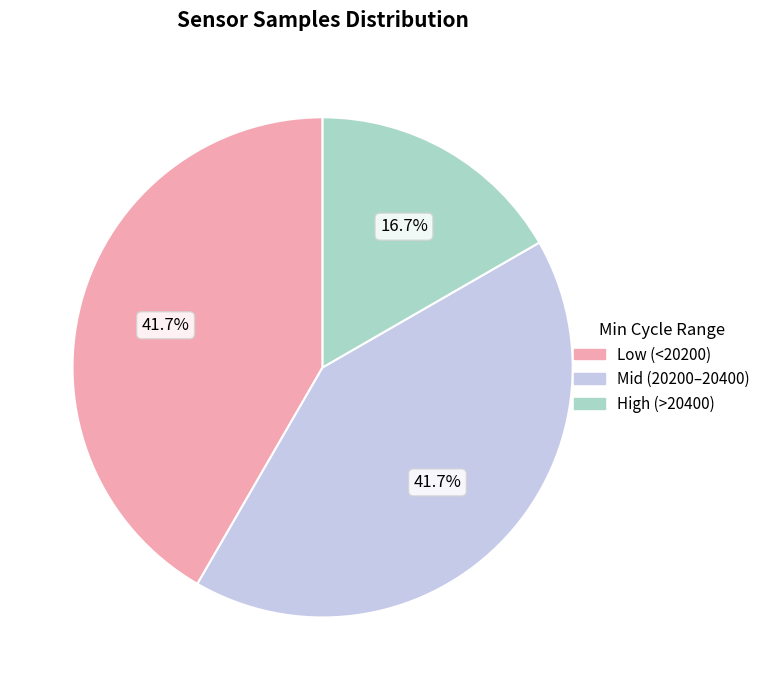

Does Low (<20200) account for over 50% of the chart?

No